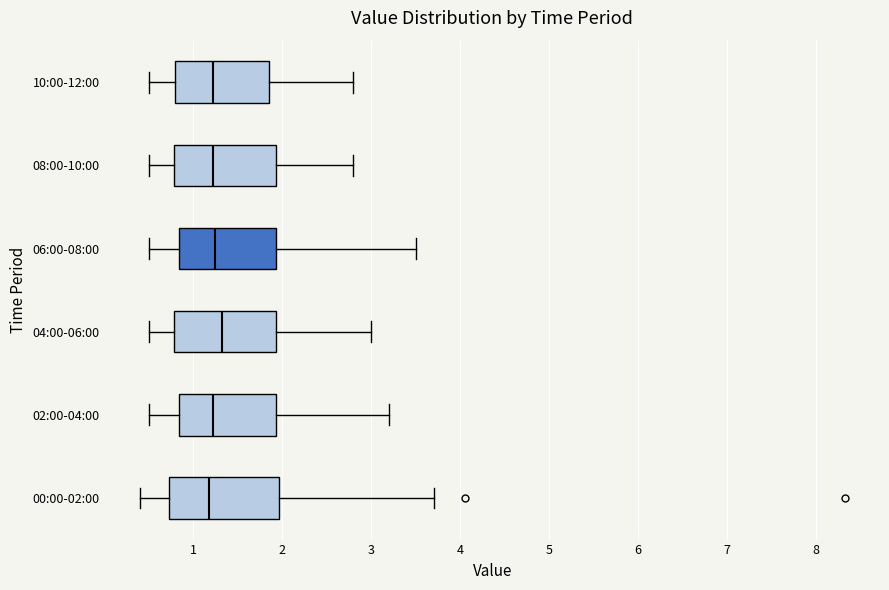

Reading bottom to top, read every box against the x-axis: the position of its median line, the range the box covers, and the ends of its whiskers. The values are not printed on the chart, so give them approximately, as read against the axis.

00:00-02:00: median 1.2, box 0.7 to 2.0, whiskers 0.4 to 3.7
02:00-04:00: median 1.2, box 0.8 to 1.9, whiskers 0.5 to 3.2
04:00-06:00: median 1.3, box 0.8 to 1.9, whiskers 0.5 to 3.0
06:00-08:00: median 1.3, box 0.8 to 1.9, whiskers 0.5 to 3.5
08:00-10:00: median 1.2, box 0.8 to 1.9, whiskers 0.5 to 2.8
10:00-12:00: median 1.2, box 0.8 to 1.9, whiskers 0.5 to 2.8